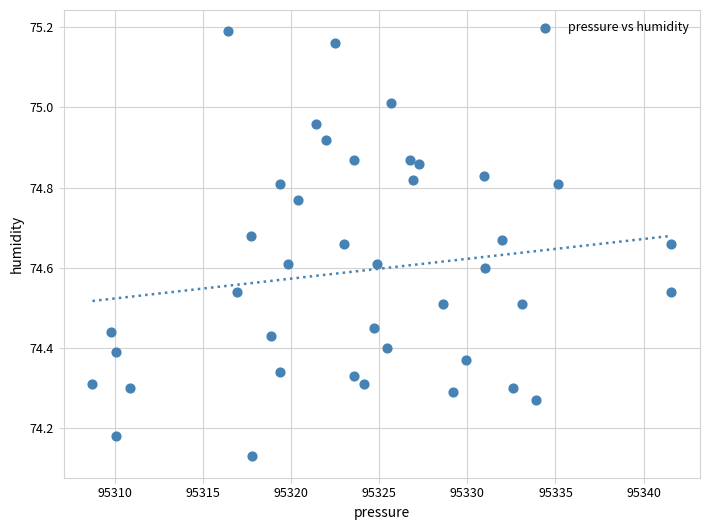

What is the range of X values (max minus min)?

32.8